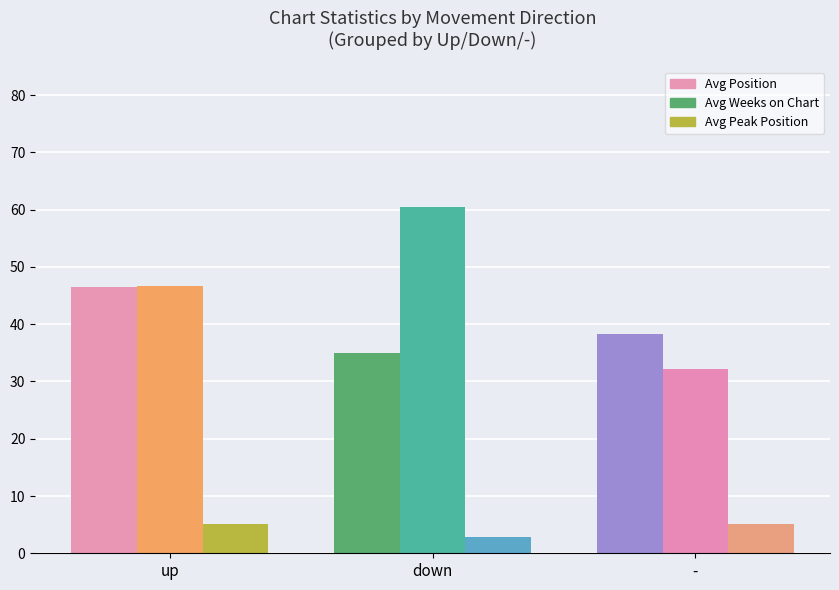

What is the label of the 3rd bar from the right?

up